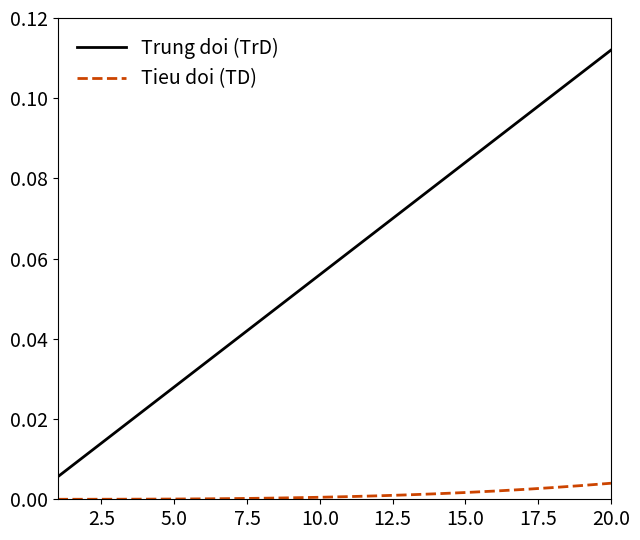

Which series has the widest spread of values?

Trung doi (TrD)